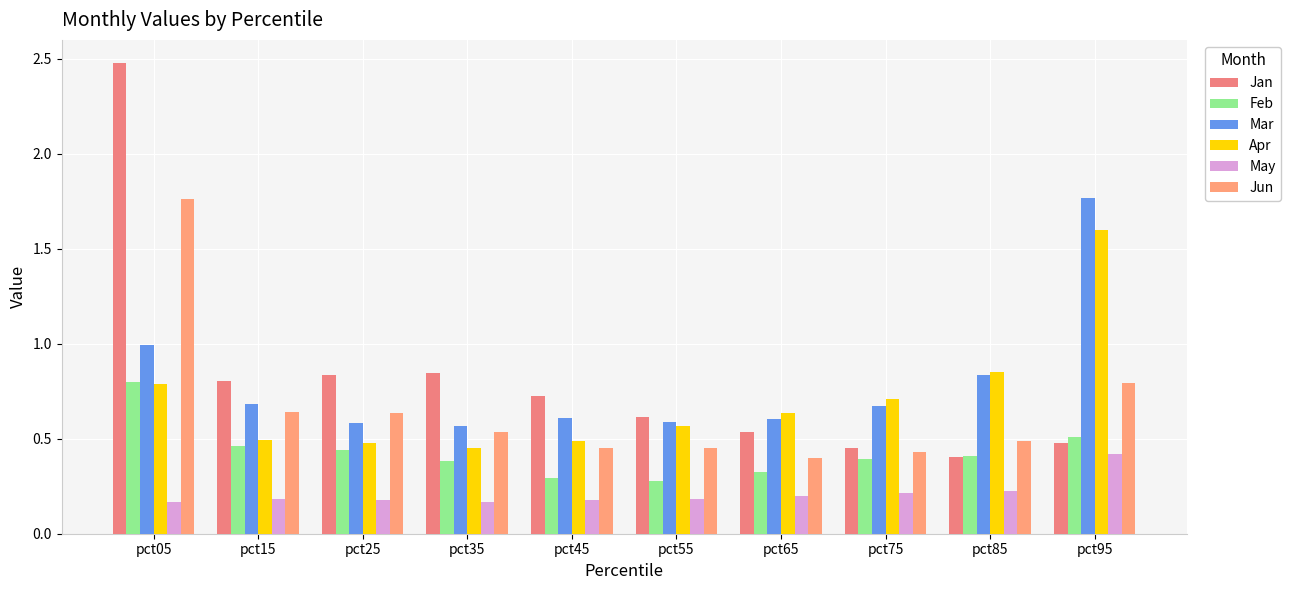

The Jan series shows 1.2 at pct15. True or false?

False